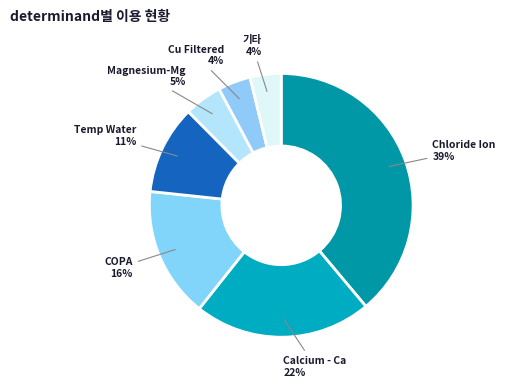

Is it true that 기타 is 18% of the pie?

False